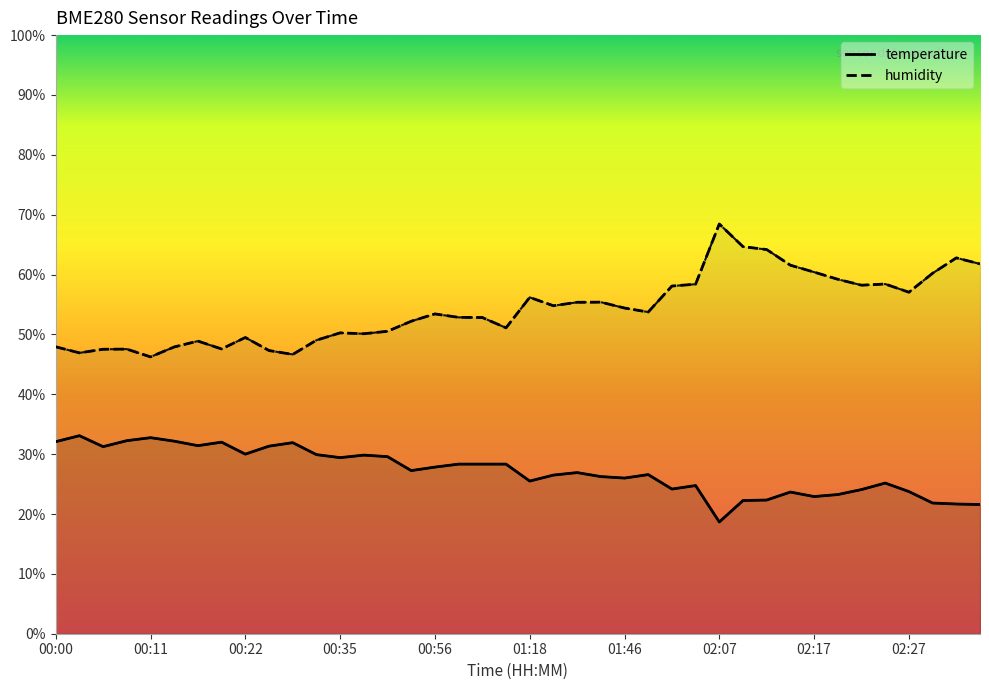

Rank the series at 02:22 from lowest to highest value.

temperature, humidity